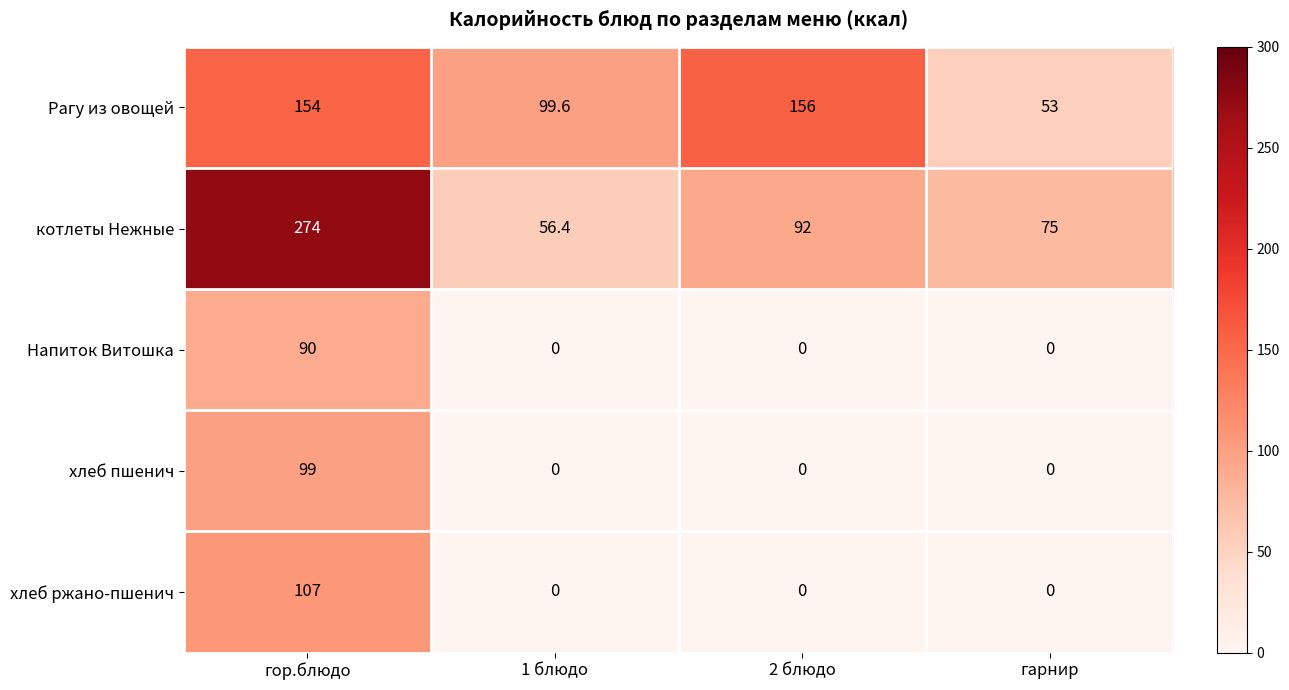

What is the total value across all series at гарнир?

128.0